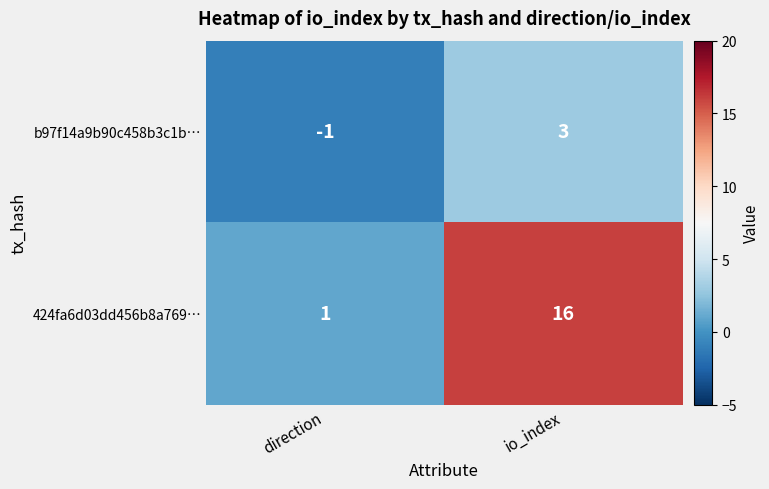

At which category does the chart reach its peak across all series?

io_index